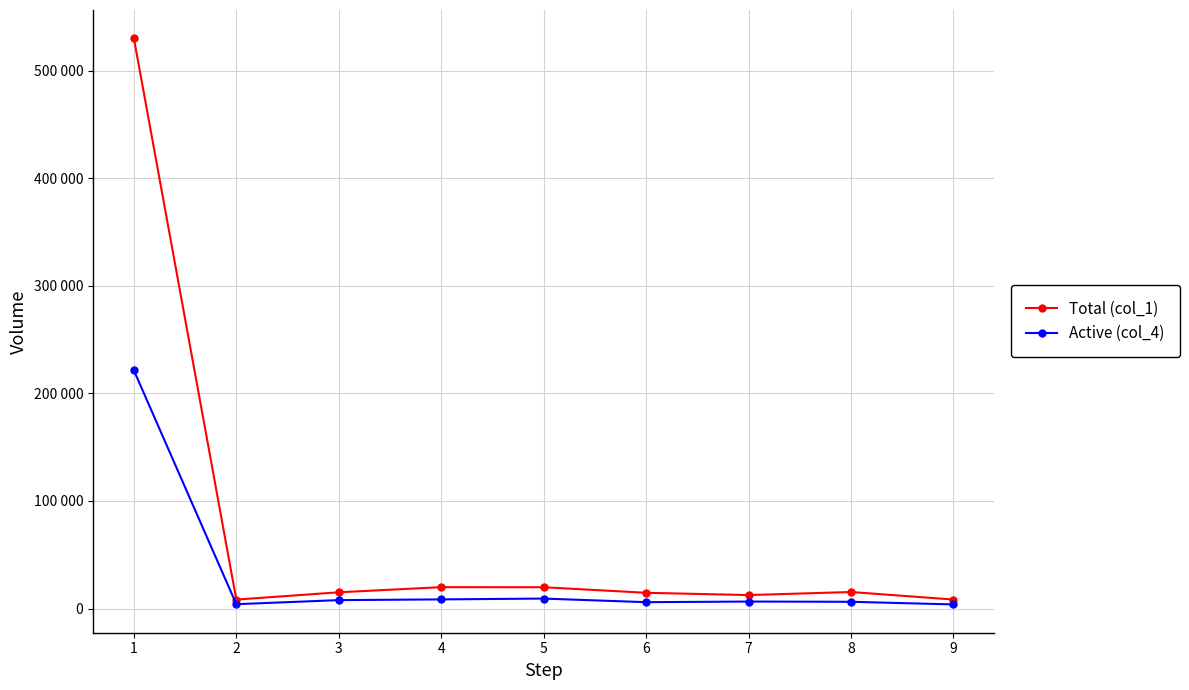

At which category does Active (col_4) reach its first local peak?

5